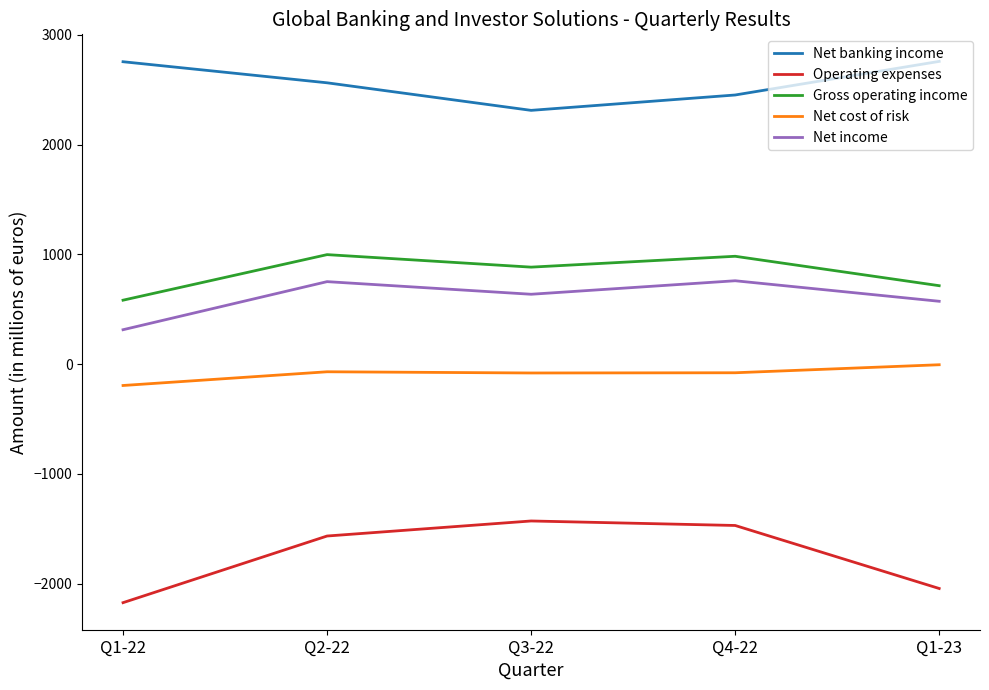

What is the difference between the second highest and second lowest values in the Net income series?

179